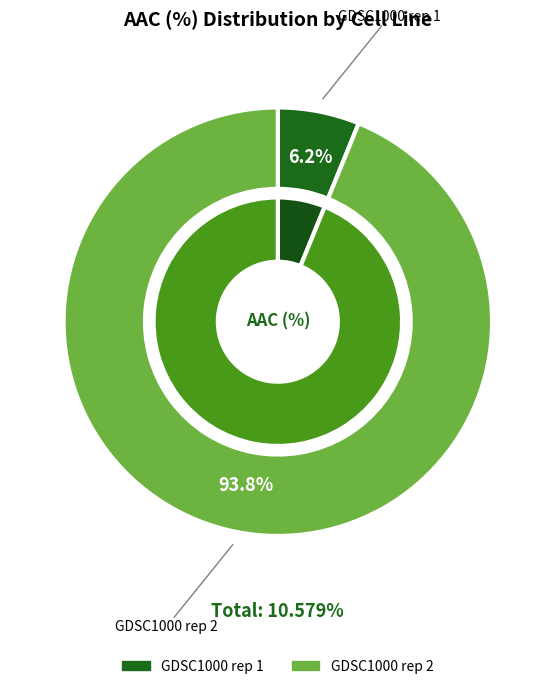

To the nearest percent, what is the combined percentage of GDSC1000 rep 2 and GDSC1000 rep 1?

100%